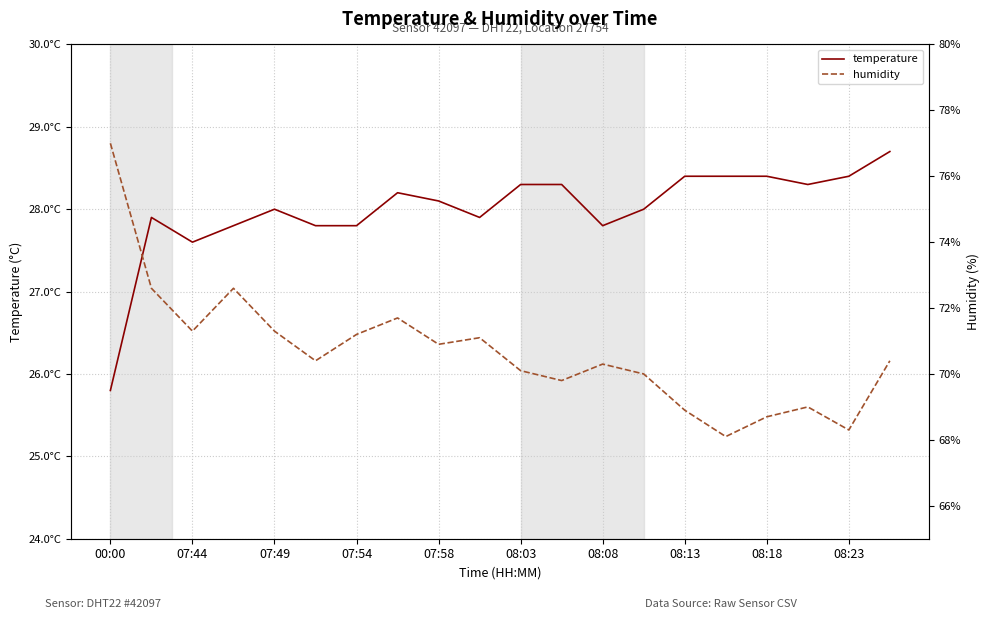

The temperature series shows 28.0 at 13. True or false?

True